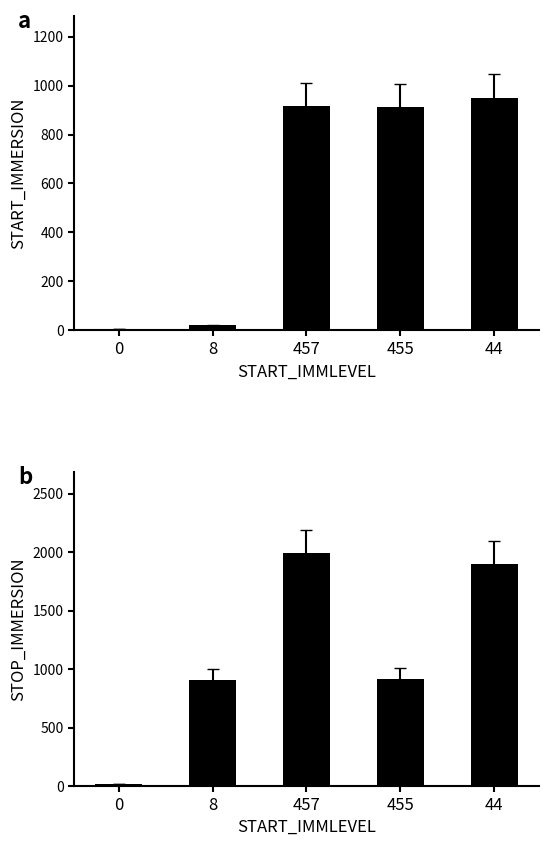

What position from the right is 8?

4